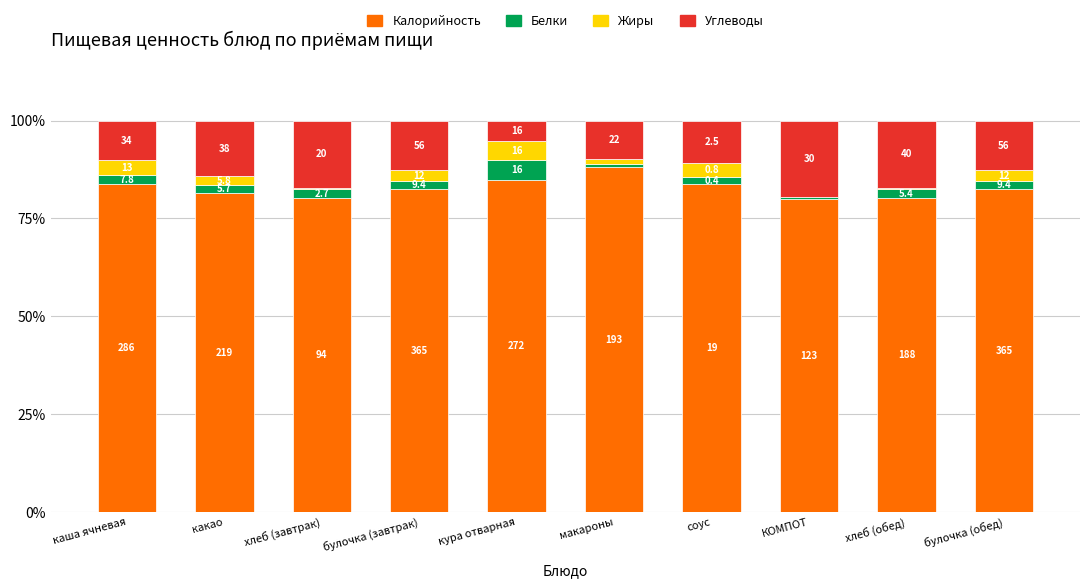

True or false: Жиры has a value of 2.6 at булочка (завтрак).

True